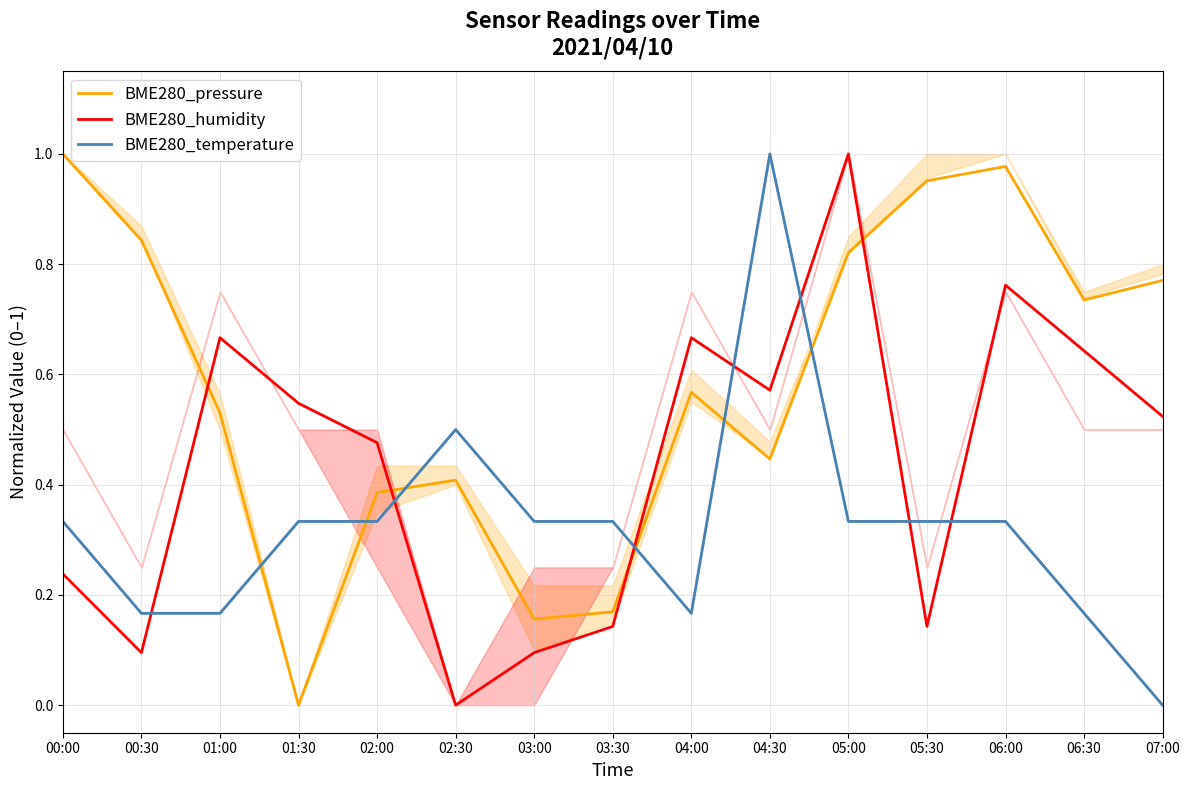

Reading left to right, extract all data points from this chart.

BME280_pressure: 00:00=1.0	00:30=0.8	01:00=0.5	01:30=0.0	02:00=0.4	02:30=0.4	03:00=0.2	03:30=0.2	04:00=0.6	04:30=0.4	05:00=0.8	05:30=1.0	06:00=1.0	06:30=0.7	07:00=0.8
BME280_humidity: 00:00=0.2	00:30=0.1	01:00=0.7	01:30=0.5	02:00=0.5	02:30=0.0	03:00=0.1	03:30=0.1	04:00=0.7	04:30=0.6	05:00=1.0	05:30=0.1	06:00=0.8	06:30=0.6	07:00=0.5
BME280_temperature: 00:00=0.3	00:30=0.2	01:00=0.2	01:30=0.3	02:00=0.3	02:30=0.5	03:00=0.3	03:30=0.3	04:00=0.2	04:30=1.0	05:00=0.3	05:30=0.3	06:00=0.3	06:30=0.2	07:00=0.0